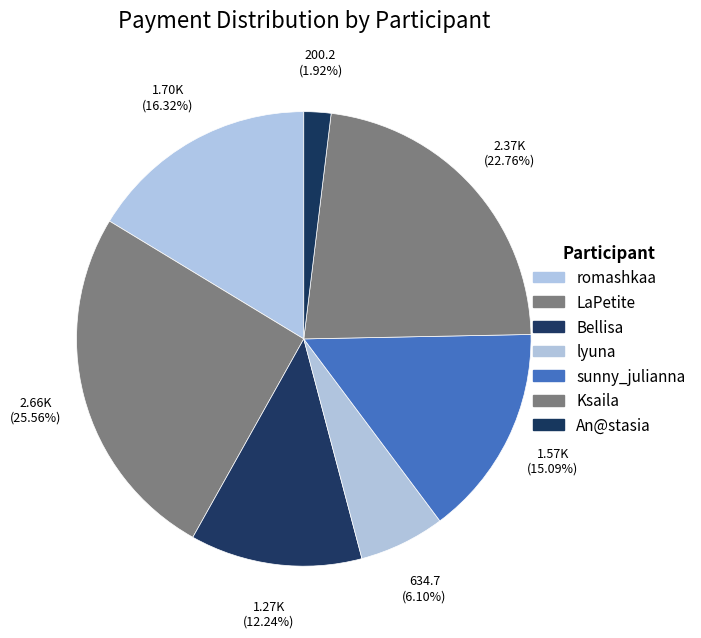

To the nearest percent, what percentage of the pie is sunny_julianna?

15%